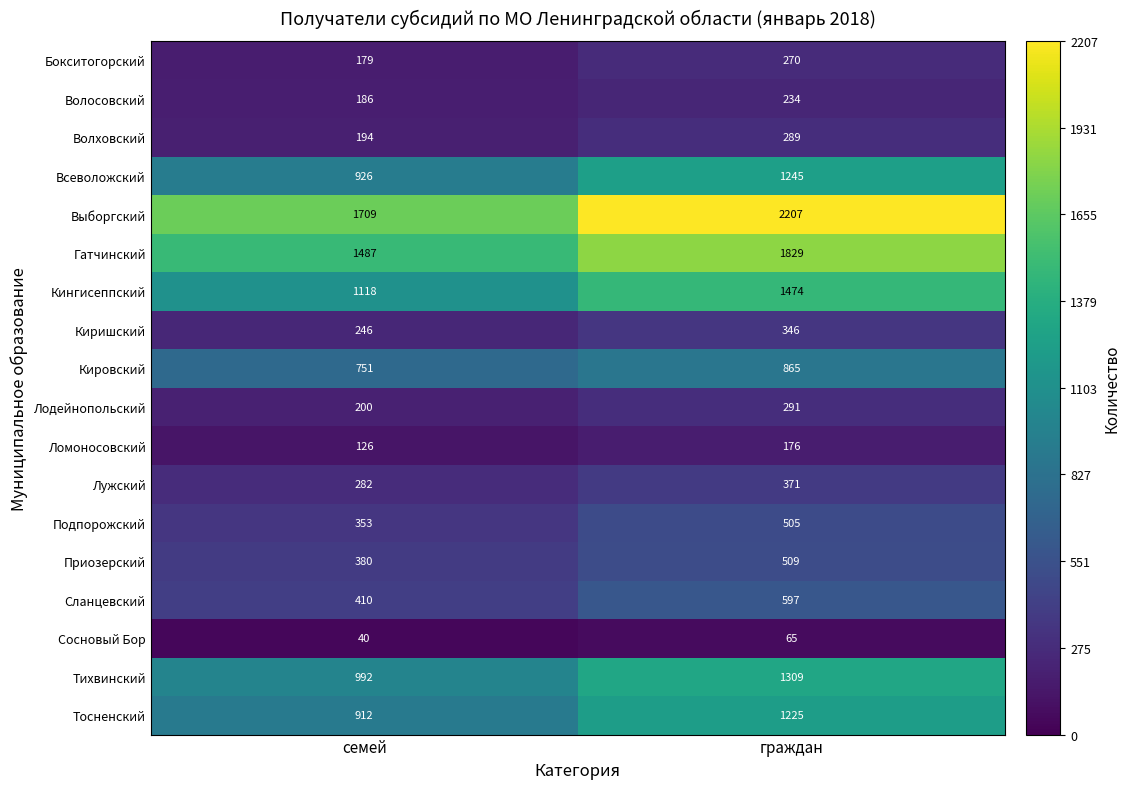

Which series has the largest range (max minus min)?

Выборгский